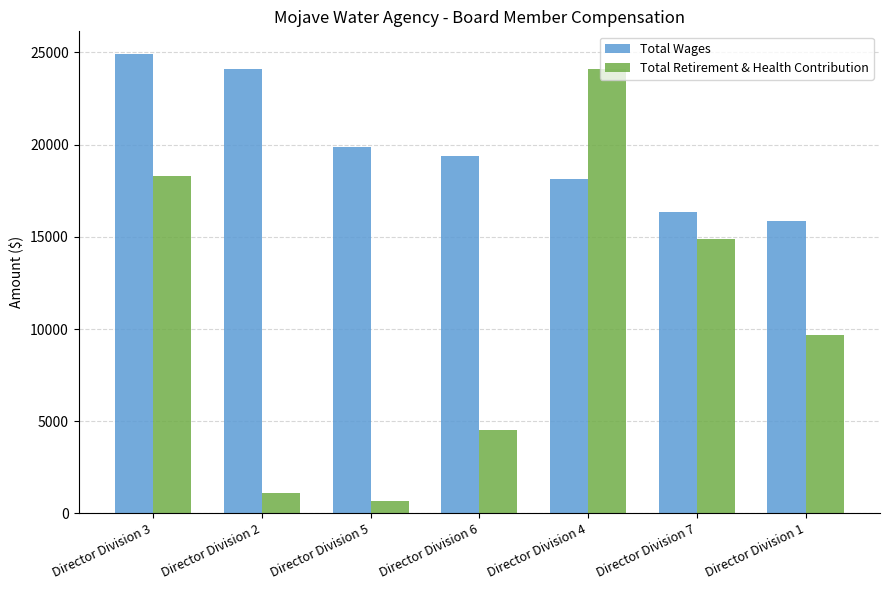

Is the value of Total Retirement & Health Contribution at Director Division 2 greater than the value of Total Wages at Director Division 5?

No